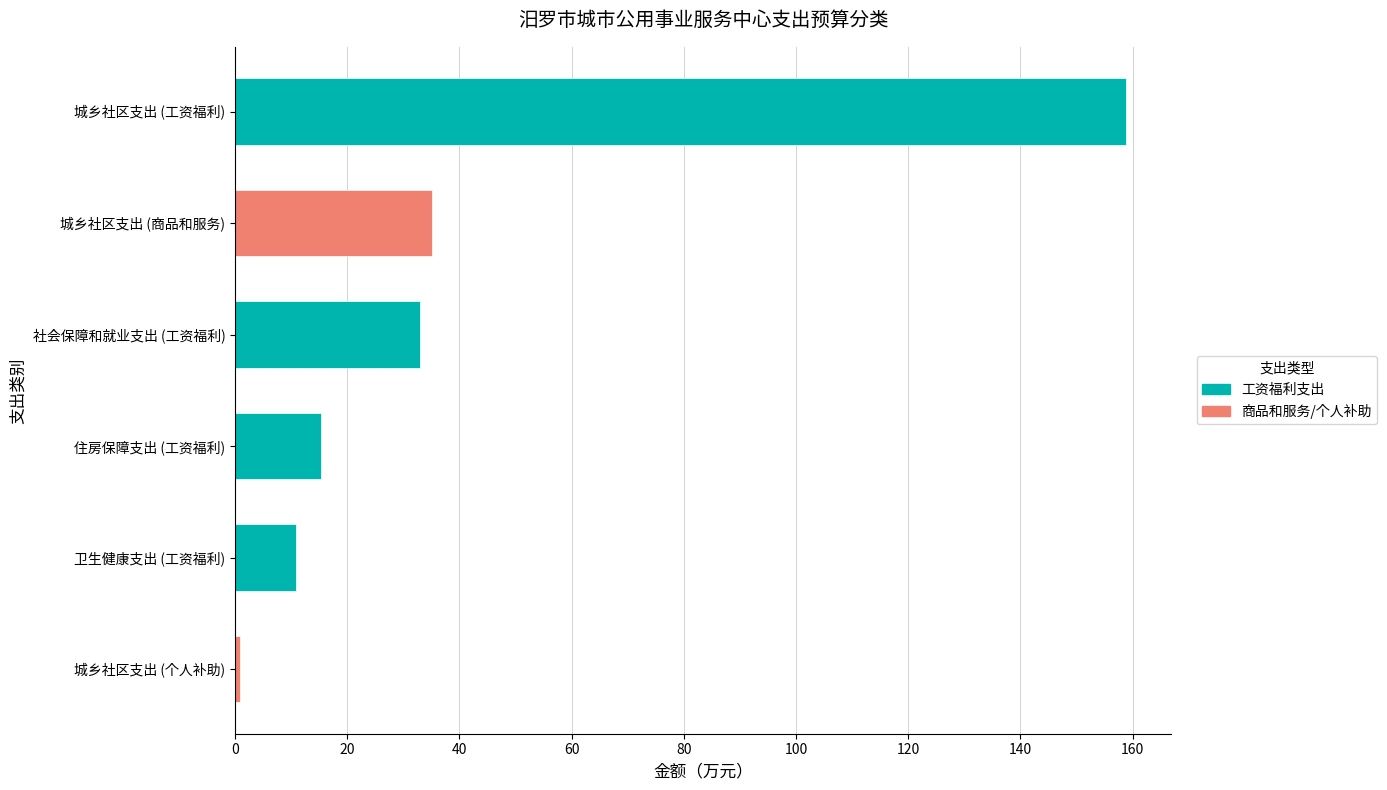

How many bars are there in total?

6